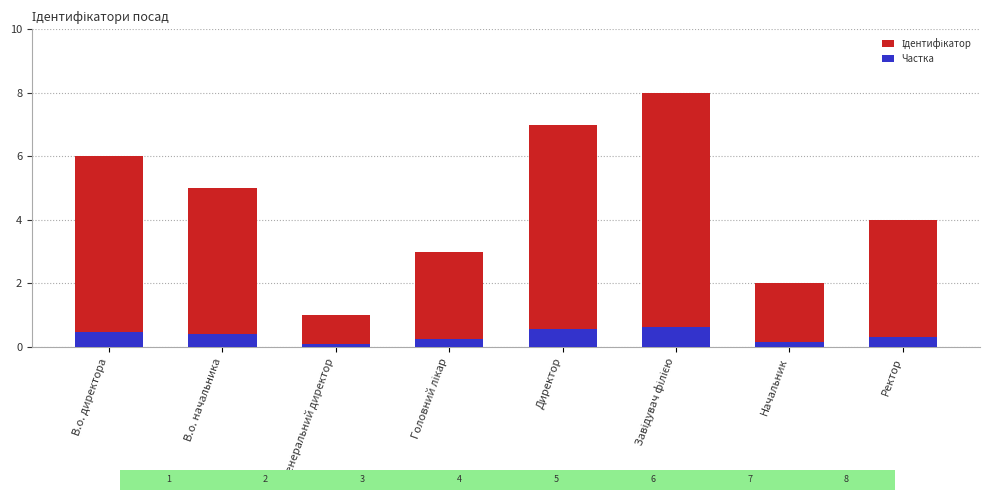

Which series has the largest total across all categories?

Ідентифікатор